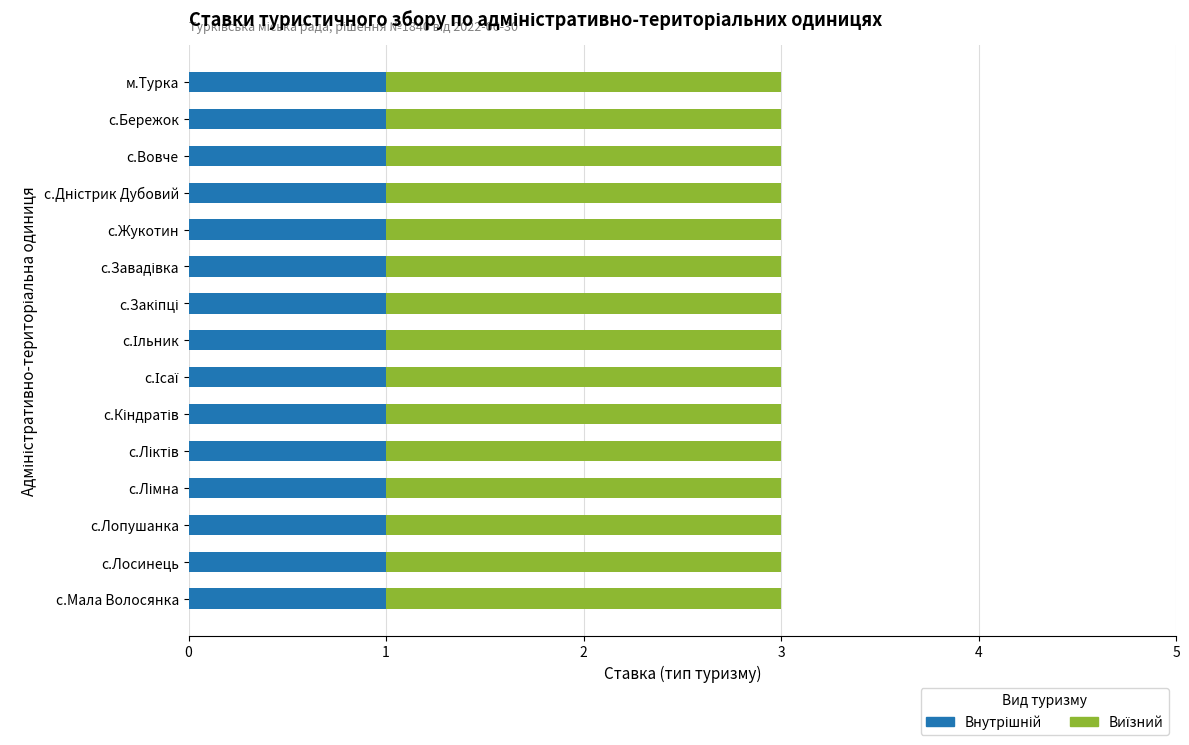

What is the total value across all series at с.Лопушанка?

3